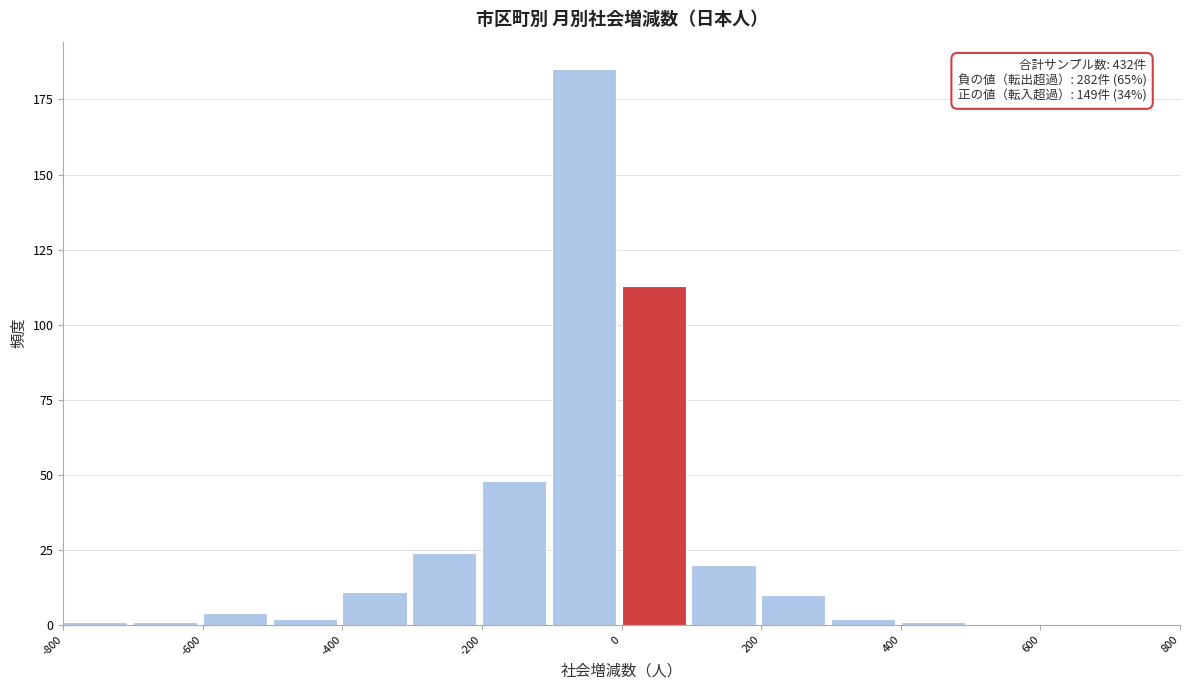

Over which range of the x-axis is the bar tallest?

-100 to 0